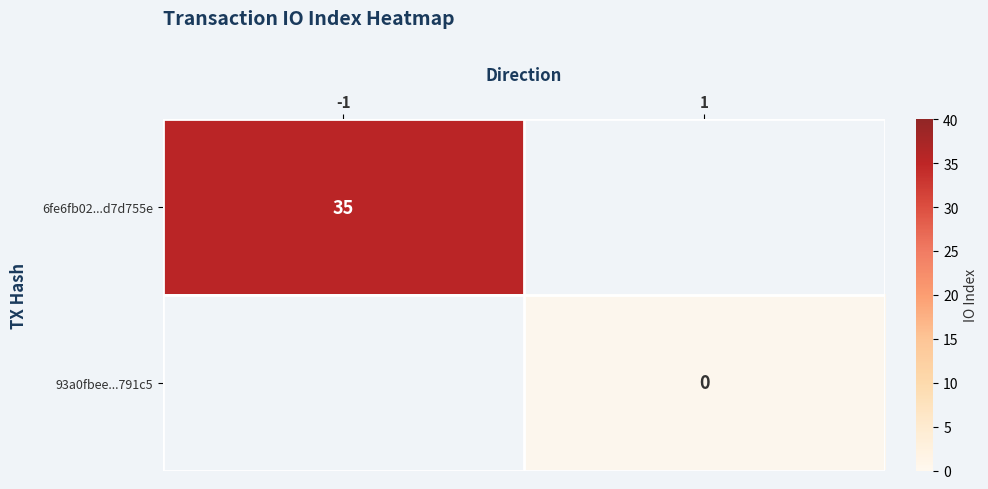

The 6fe6fb02...d7d755e series shows 19 at -1. True or false?

False